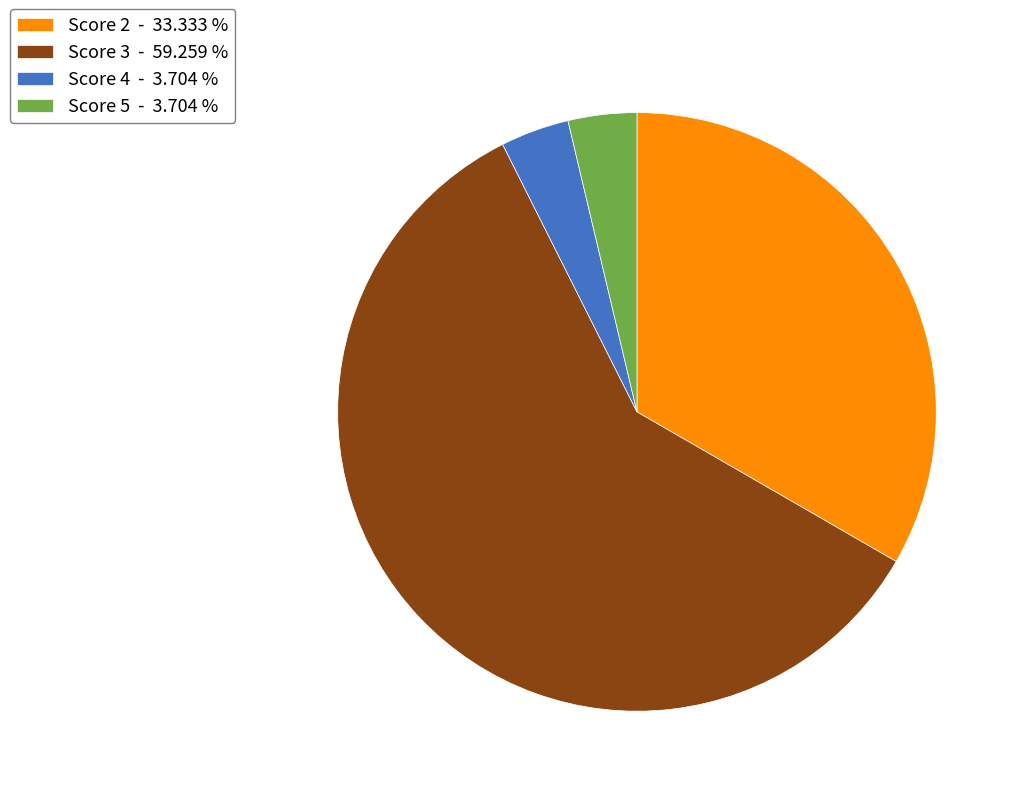

Count the number of slices in the pie.

4